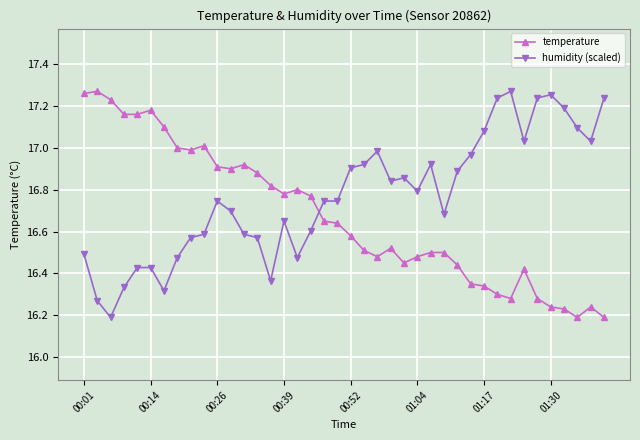

How many intersections are there between temperature and humidity (scaled)?

1